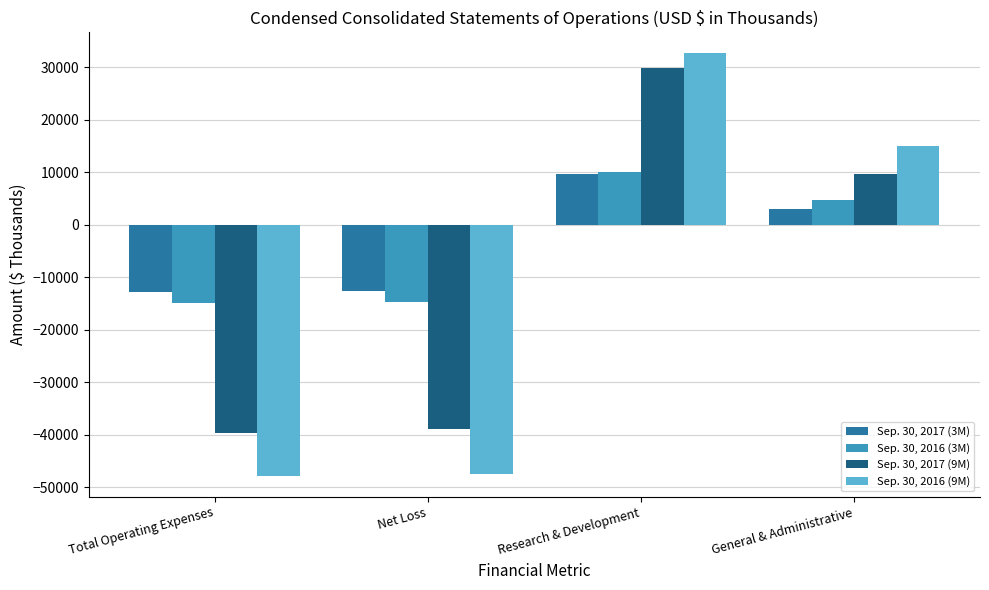

Which series has the widest spread of values?

Sep. 30, 2016 (9M)